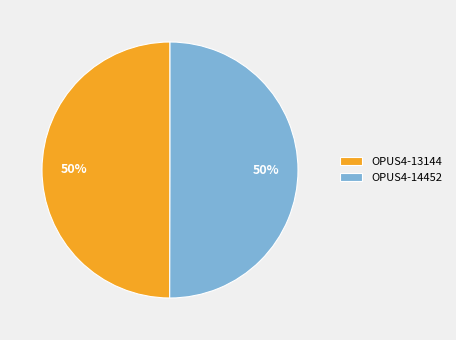

How many slices are in this pie chart?

2